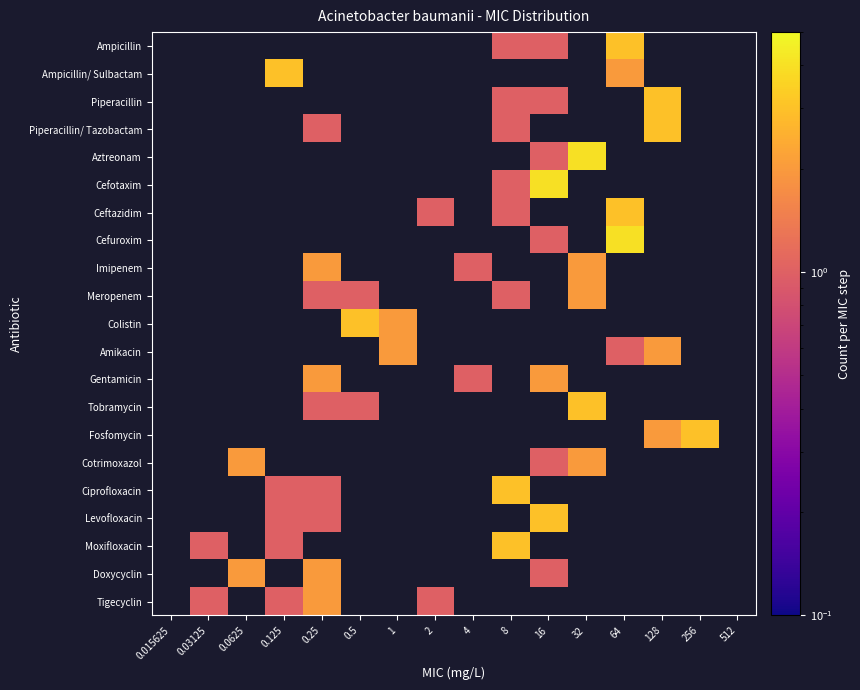

At 0.015625, list the series in order from smallest to largest.

Ampicillin, Ampicillin/ Sulbactam, Piperacillin, Piperacillin/ Tazobactam, Aztreonam, Cefotaxim, Ceftazidim, Cefuroxim, Imipenem, Meropenem, Colistin, Amikacin, Gentamicin, Tobramycin, Fosfomycin, Cotrimoxazol, Ciprofloxacin, Levofloxacin, Moxifloxacin, Doxycyclin, Tigecyclin